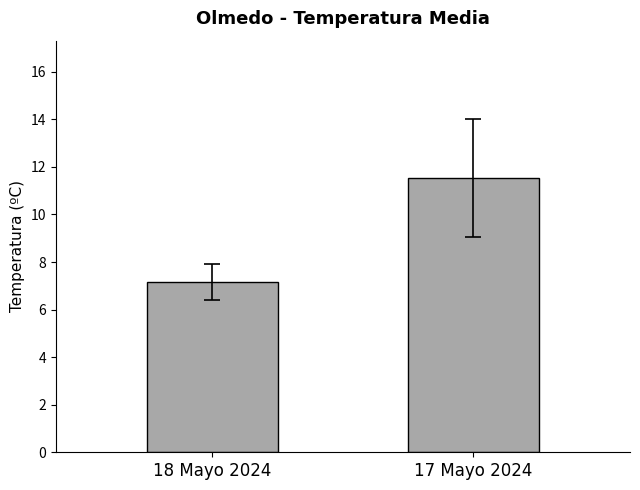

What is the ratio of the value at 17 Mayo 2024 to the value at 18 Mayo 2024?

1.6